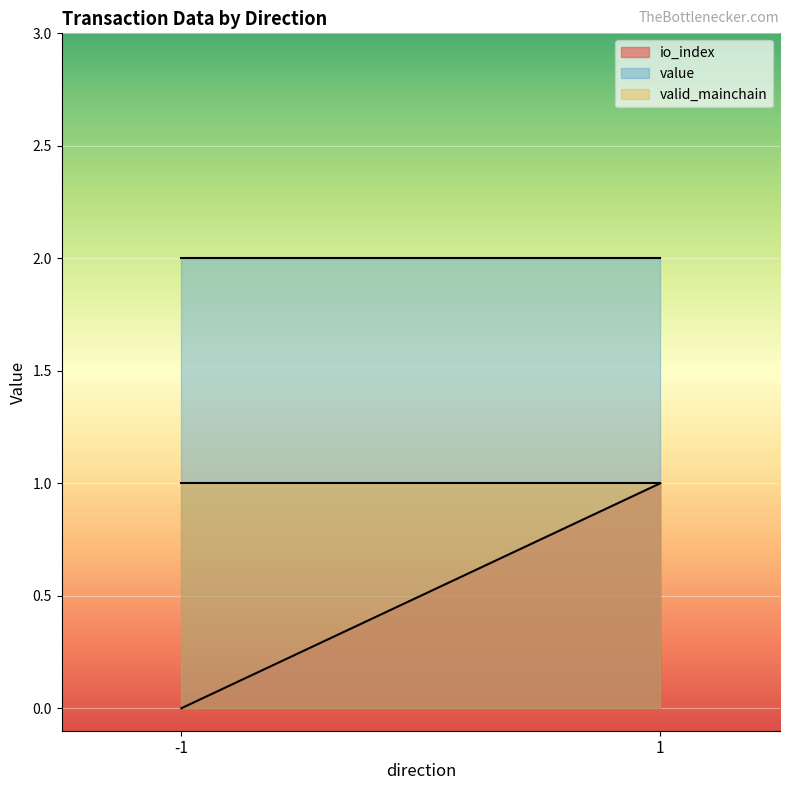

How many lines are shown in the chart?

3